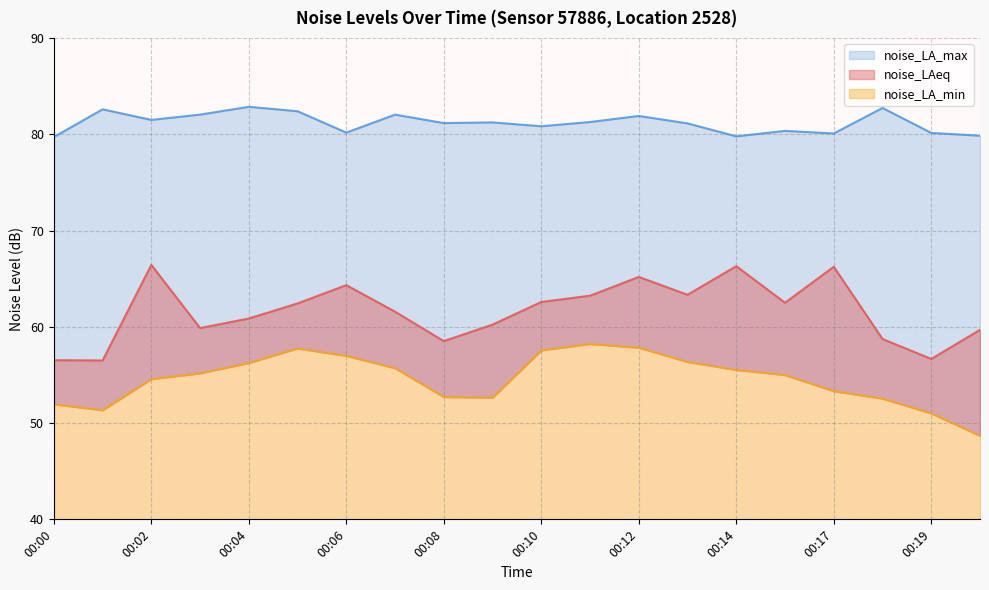

How many lines are shown in the chart?

3